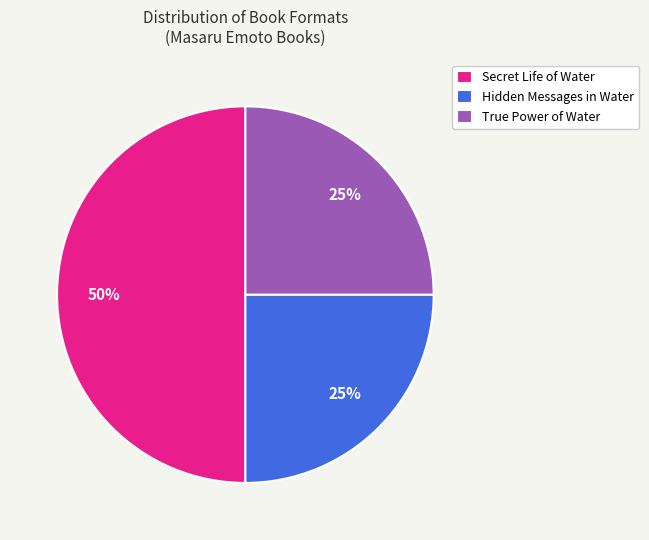

To the nearest percent, what is the combined percentage of Hidden Messages in Water and Secret Life of Water?

75%